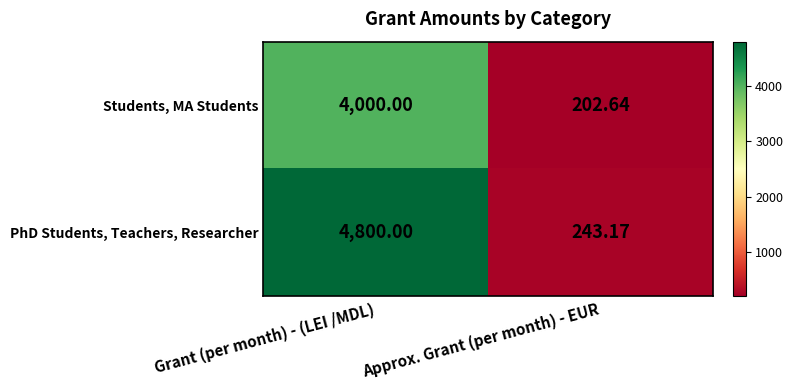

At Approx. Grant (per month) - EUR, list the series in order from largest to smallest.

PhD Students, Teachers, Researcher, Students, MA Students